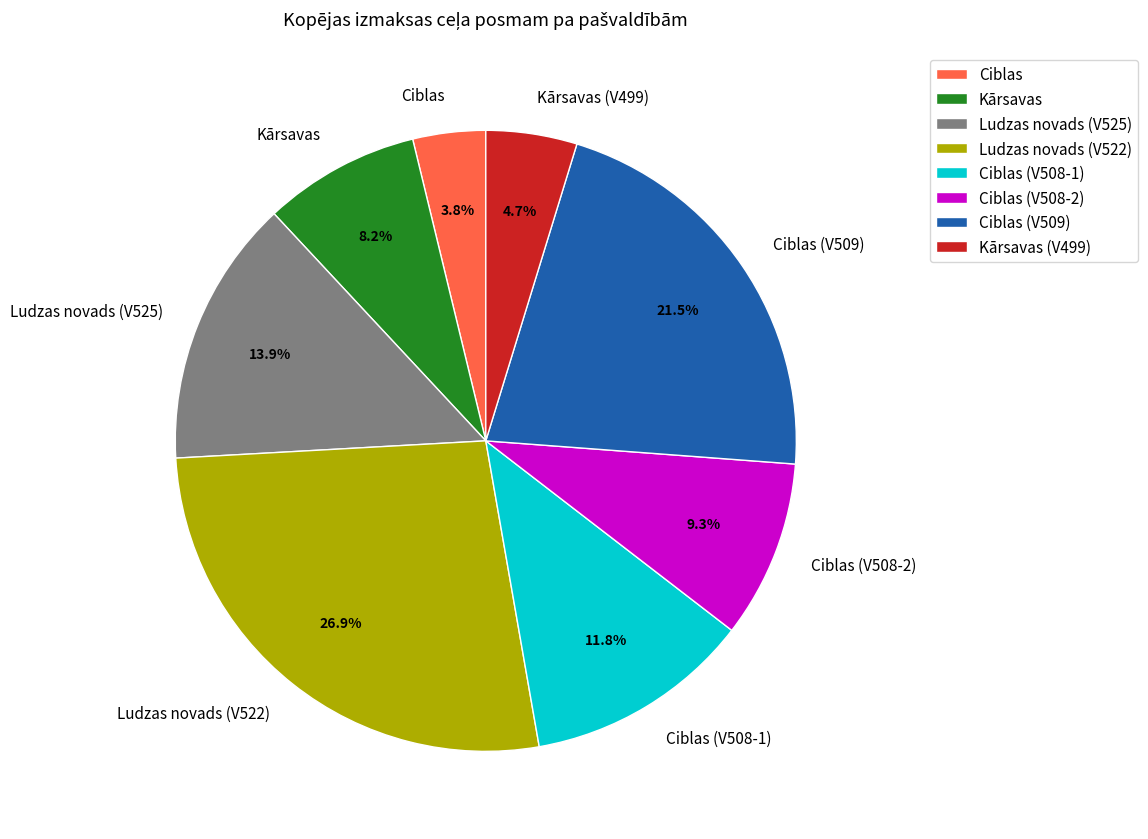

What is the total percentage of Kārsavas (V499) and Kārsavas?

12.9%